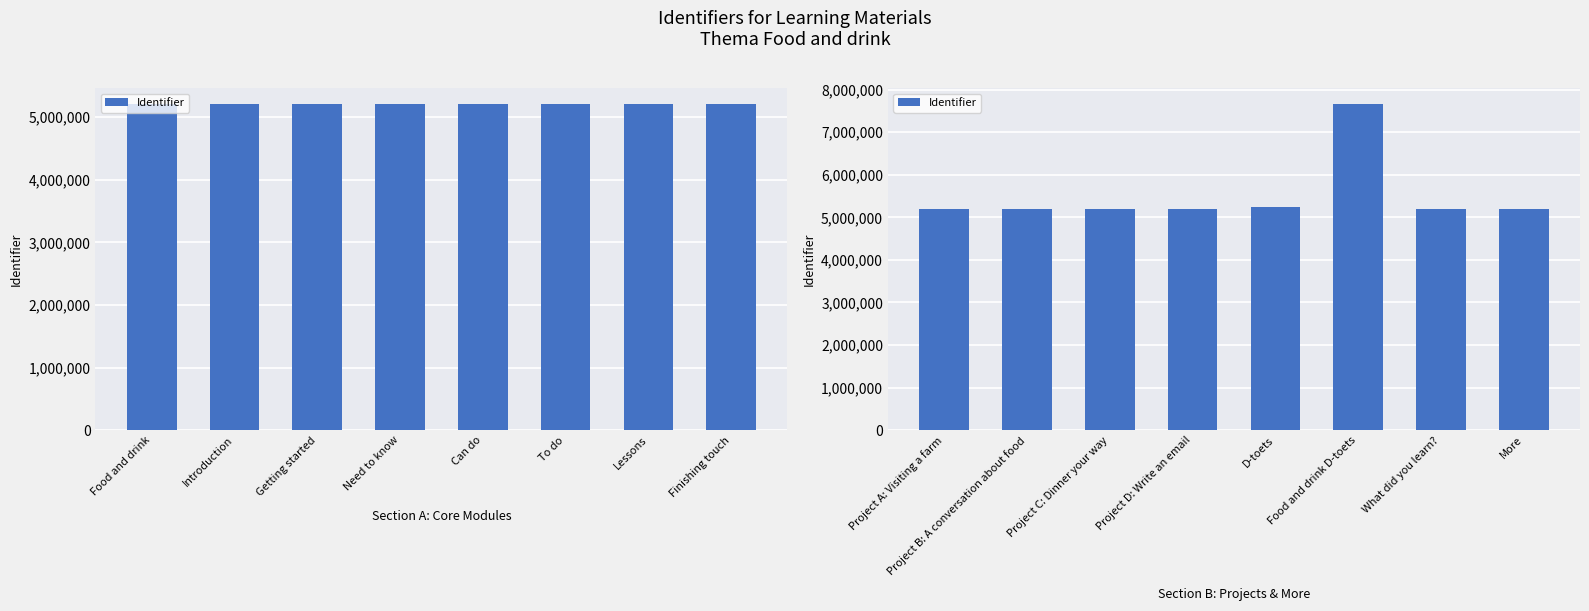

How many data points are less than 5203728?

4